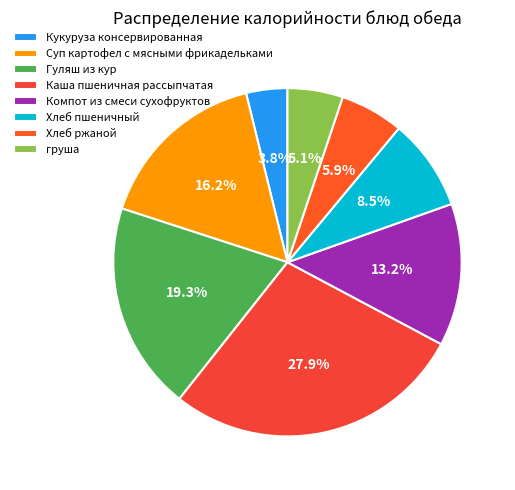

Approximately how many times larger is the value at груша compared to Кукуруза консервированная?

1.3